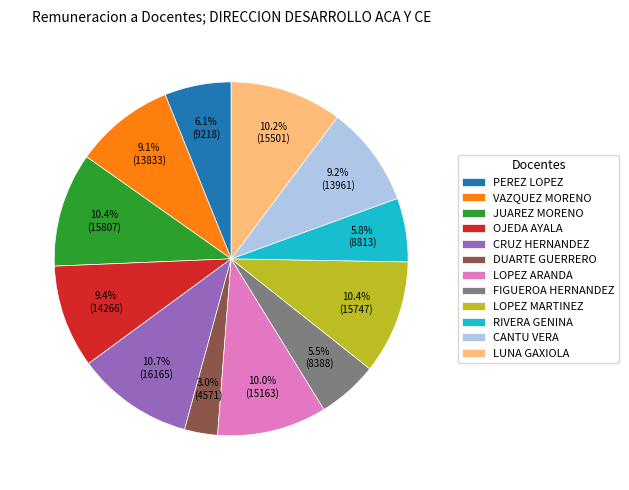

To the nearest percent, what is the difference between the largest and smallest slice percentages?

8%